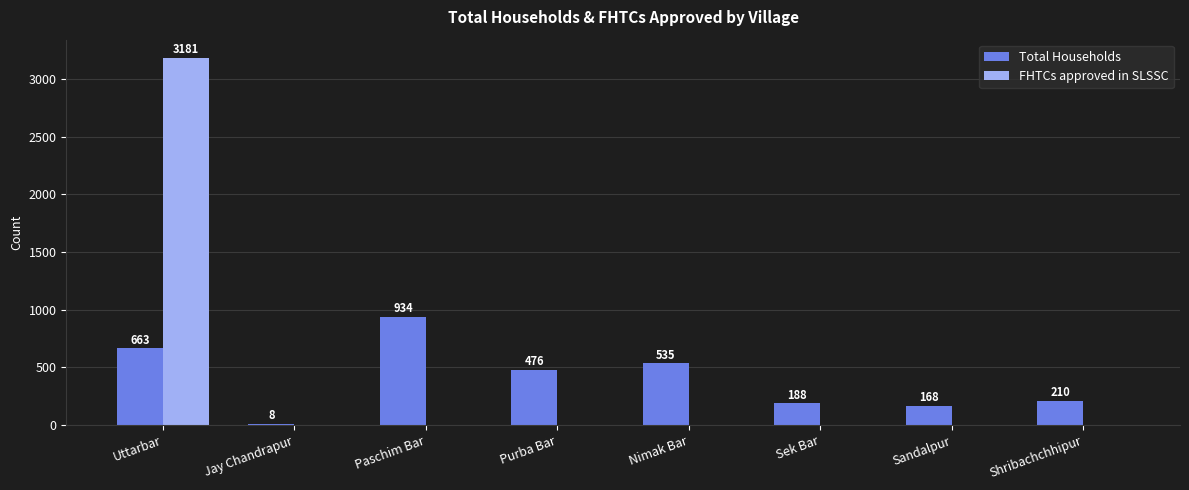

Reading left to right, what are all the values shown in this chart?

Total Households: 663	8	934	476	535	188	168	210
FHTCs approved in SLSSC: 3181	0	0	0	0	0	0	0